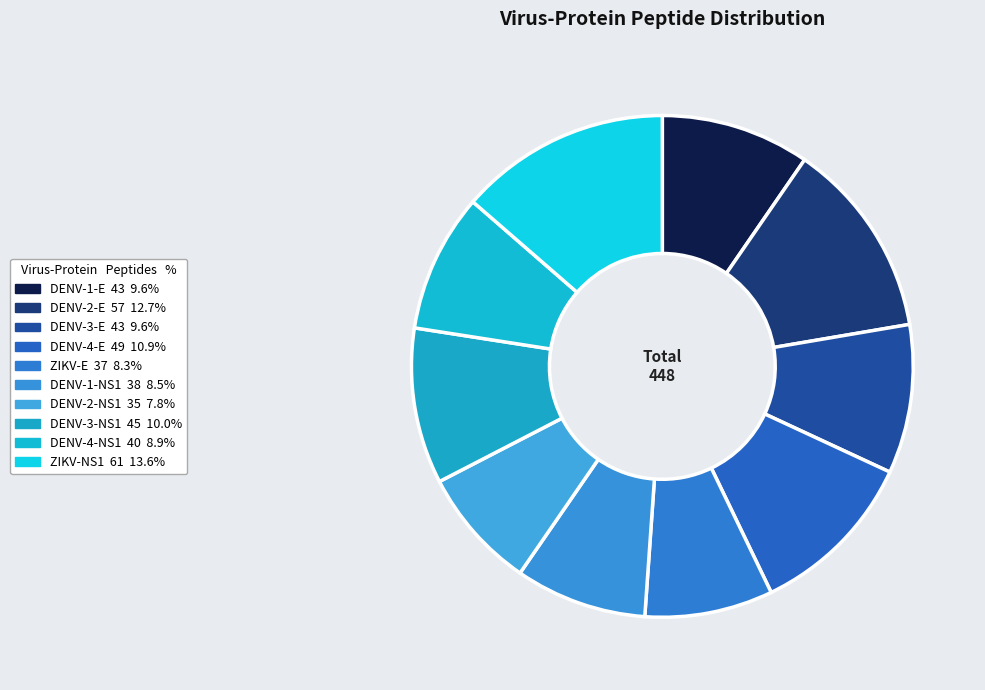

Which has a higher value, ZIKV-NS1 or DENV-3-NS1?

ZIKV-NS1